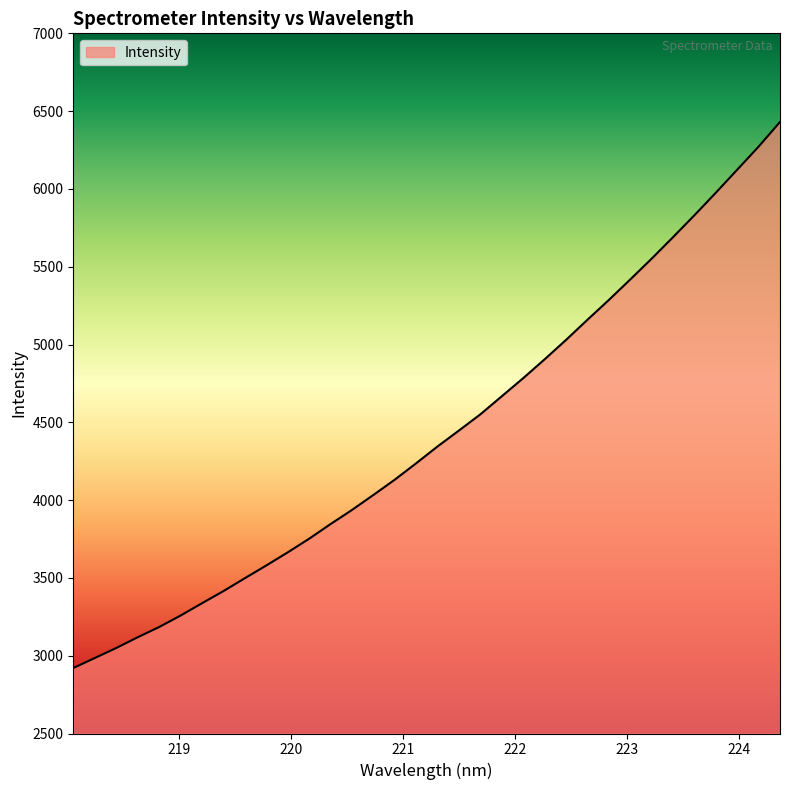

What is the difference between the maximum and minimum values?

3509.5